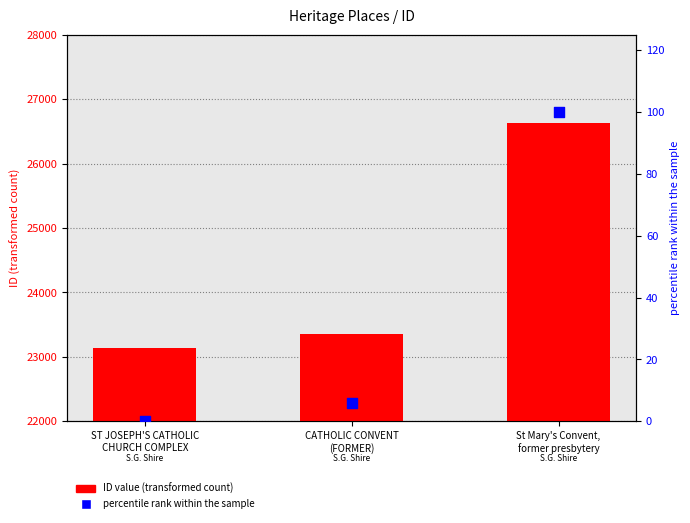

At which category is the sum across all series the highest?

St Mary's Convent,
former presbytery